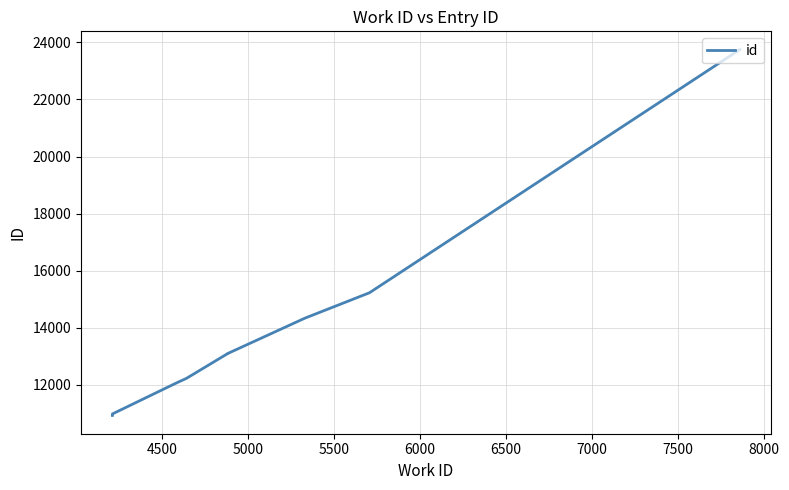

Between 7500 and 4500, which is larger?

7500